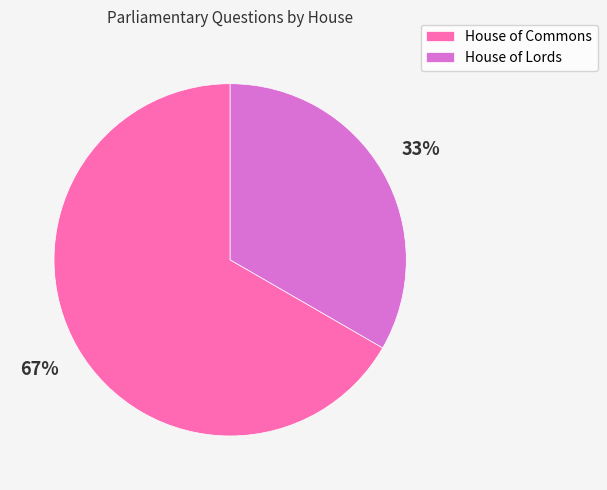

To the nearest percent, what is the average slice percentage?

50%